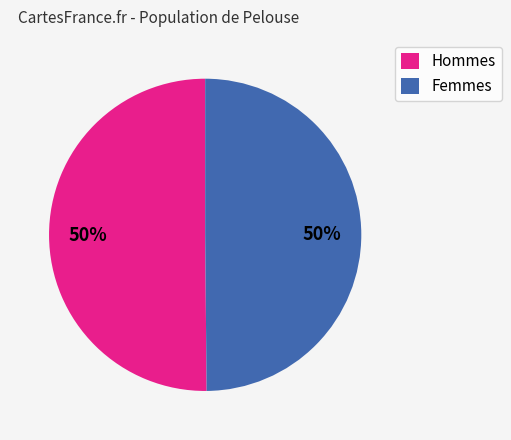

To the nearest percent, what is the average slice percentage?

50%